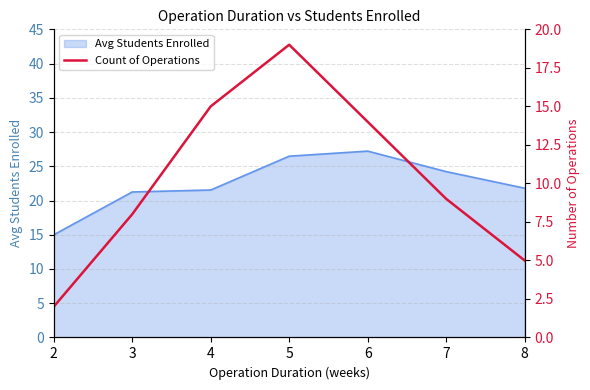

True or false: Avg Students Enrolled has a value of 15.0 at 2.

True